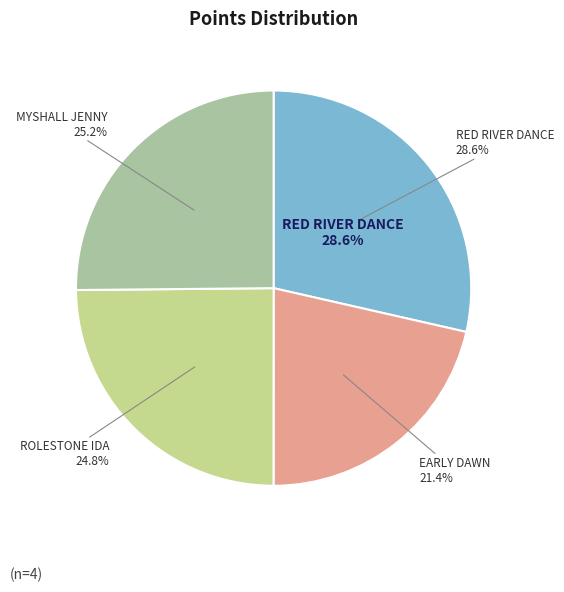

Rank the categories by value from lowest to highest.

EARLY DAWN, ROLESTONE IDA, MYSHALL JENNY, RED RIVER DANCE